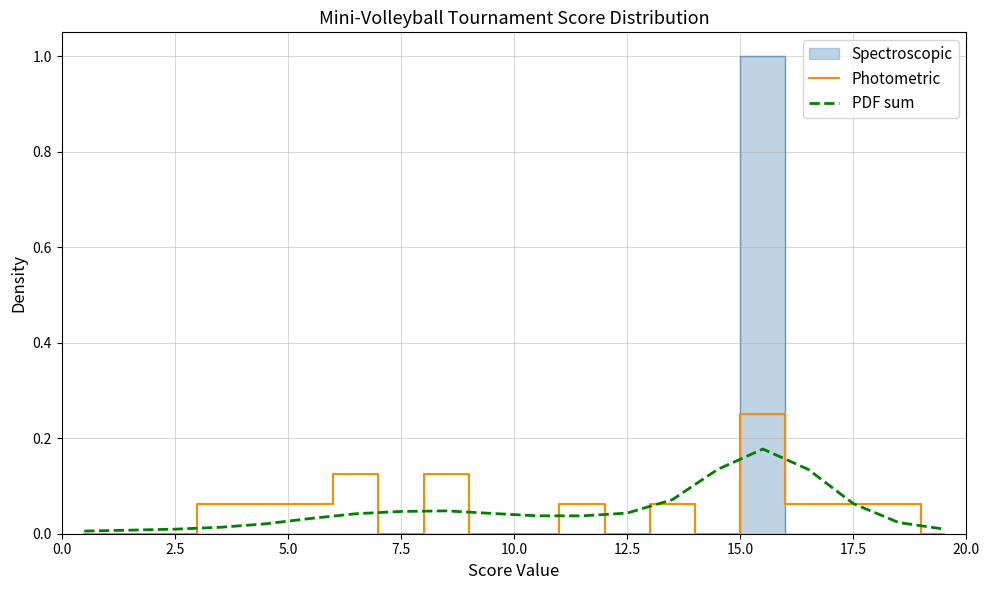

The Photometric series shows 0.0 at 12.5. True or false?

True